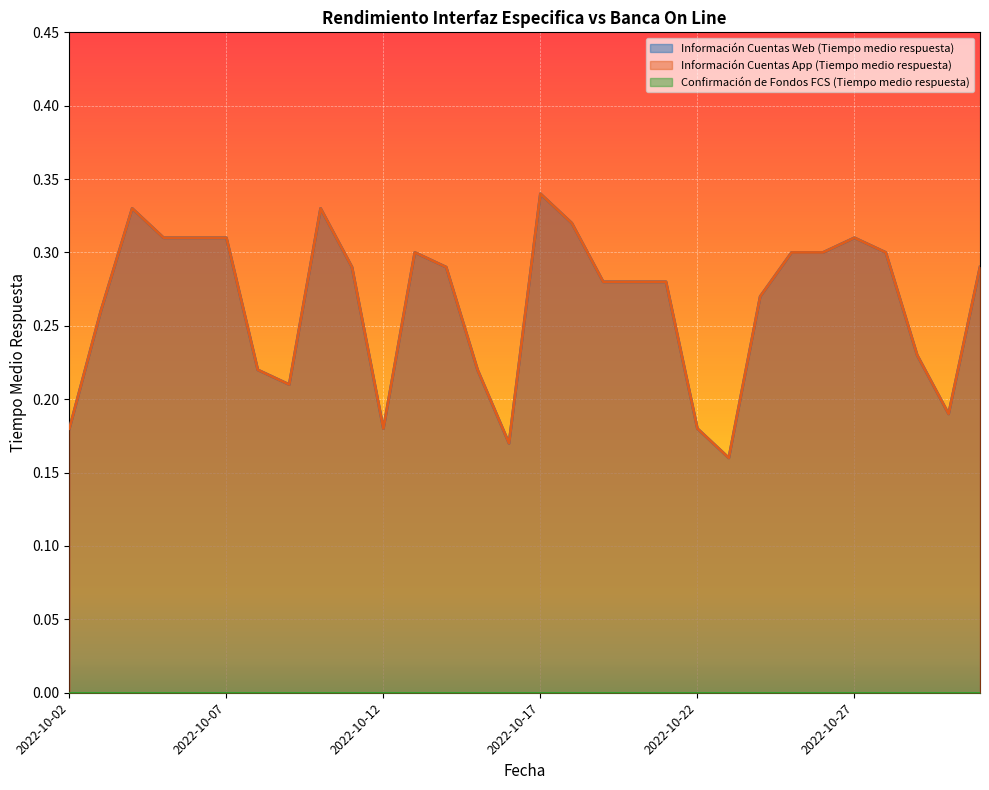

True or false: Información Cuentas Web (Tiempo medio respuesta) has more than 1 interior local peaks.

True